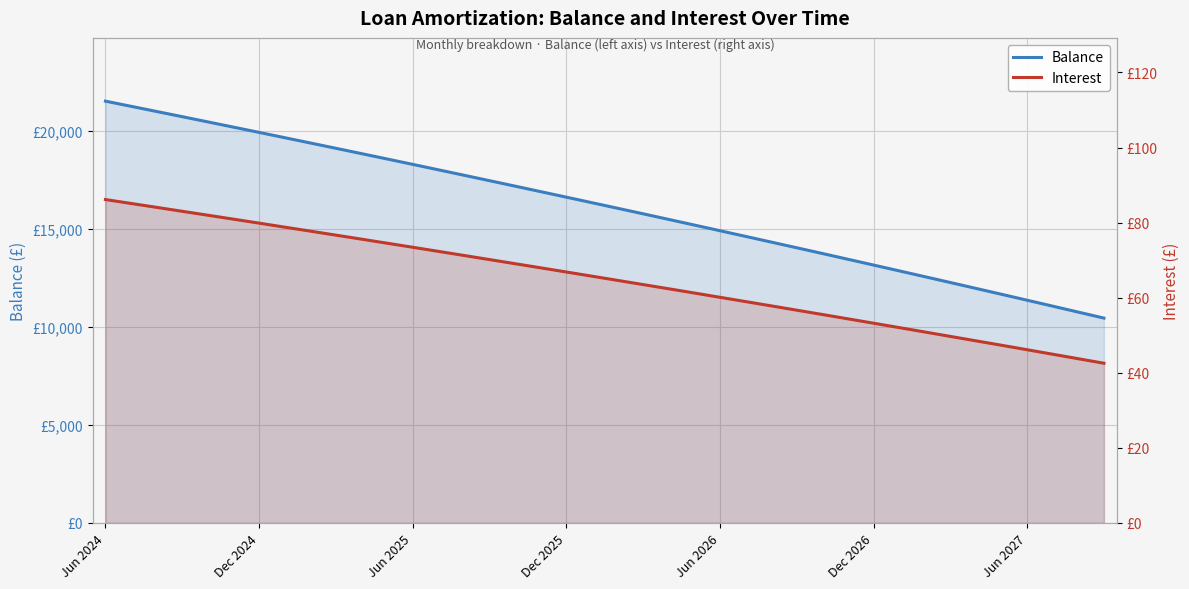

What is the sum of all Balance values?

644282.0